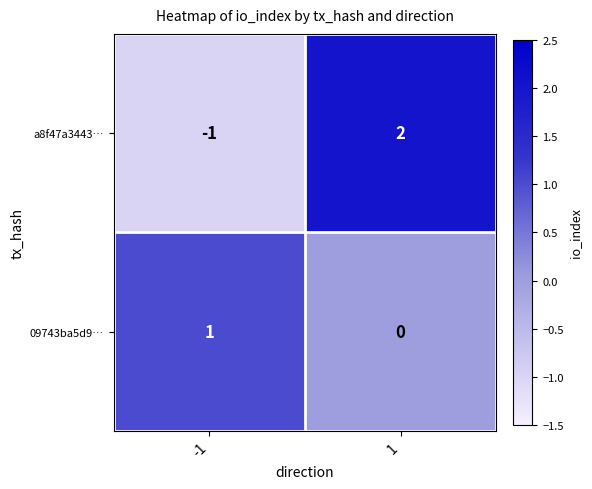

Is the value of 09743ba5d9… at -1 greater than the value of a8f47a3443… at 1?

No